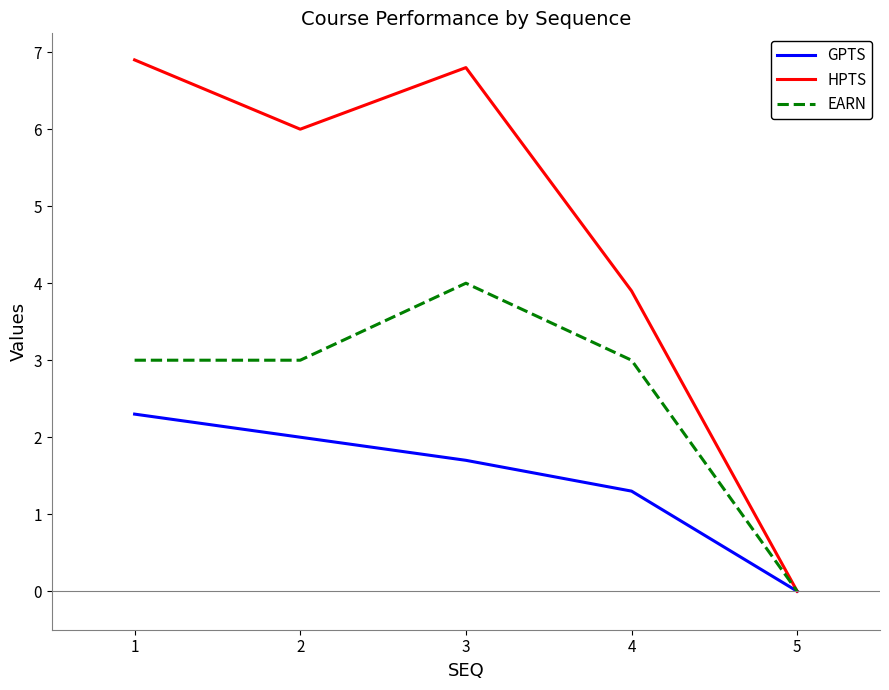

True or false: HPTS has more than 0 points higher than both neighbors.

True